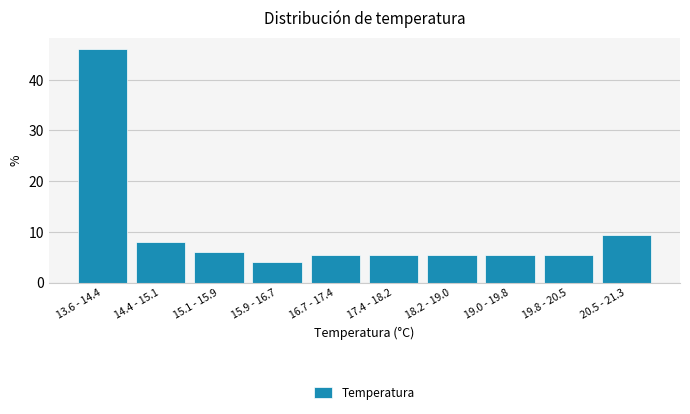

Reading right to left, list all the values displayed in this chart.

9.3	5.3	5.3	5.3	5.3	5.3	4.0	6.0	8.0	46.0